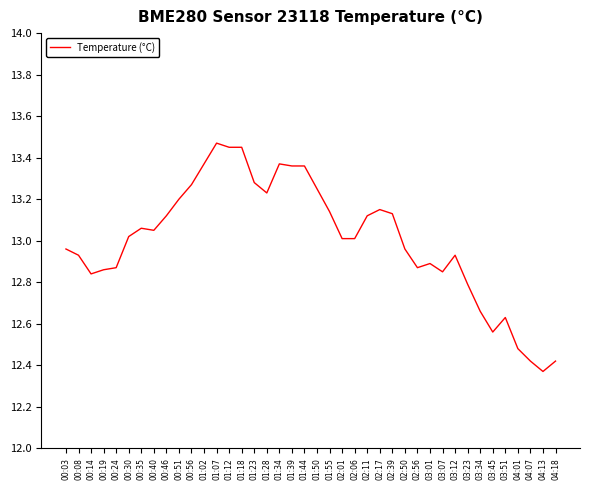

What is the difference between the values at 02:39 and 01:07?

0.3